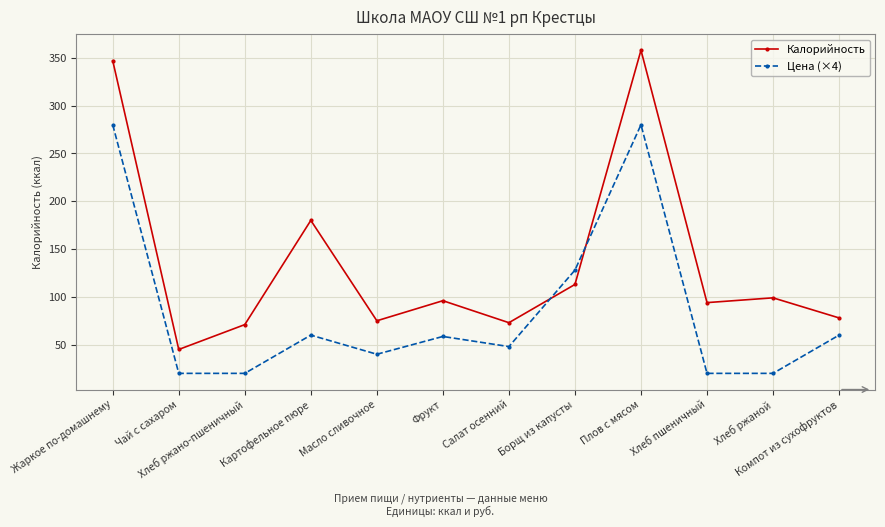

Read the Цена (×4) value at Борщ из капусты.

128.0